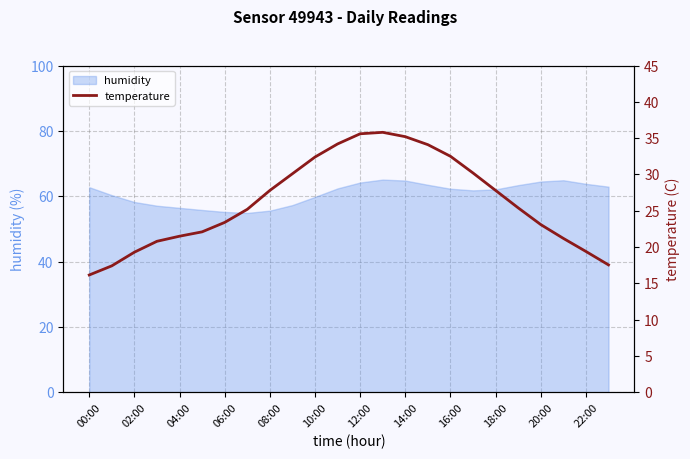

True or false: humidity has a value of 30.3 at 14:00.

False